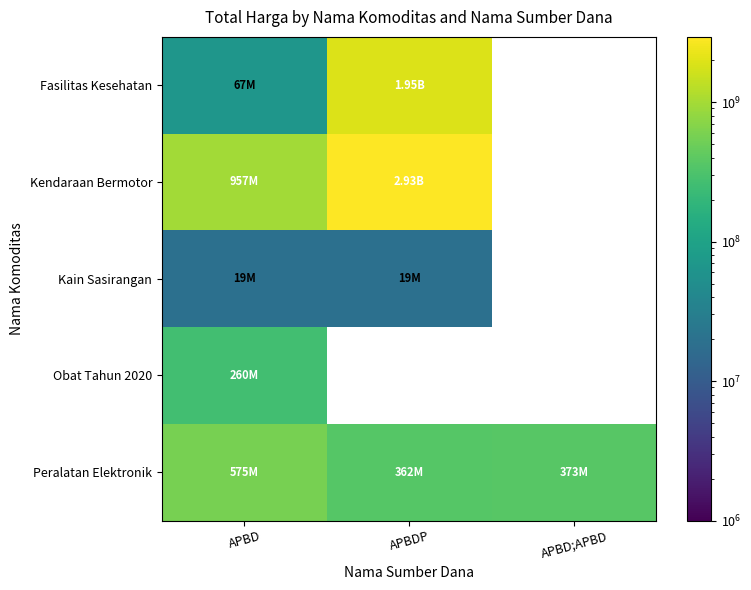

How many data points in Kendaraan Bermotor are less than 2931562000?

1